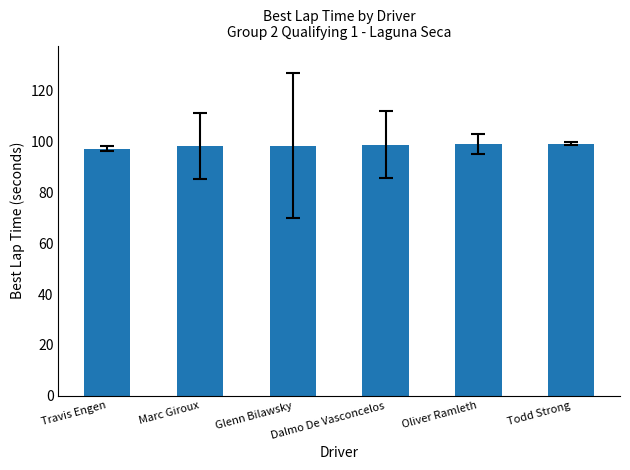

Count the number of categories in the chart.

6